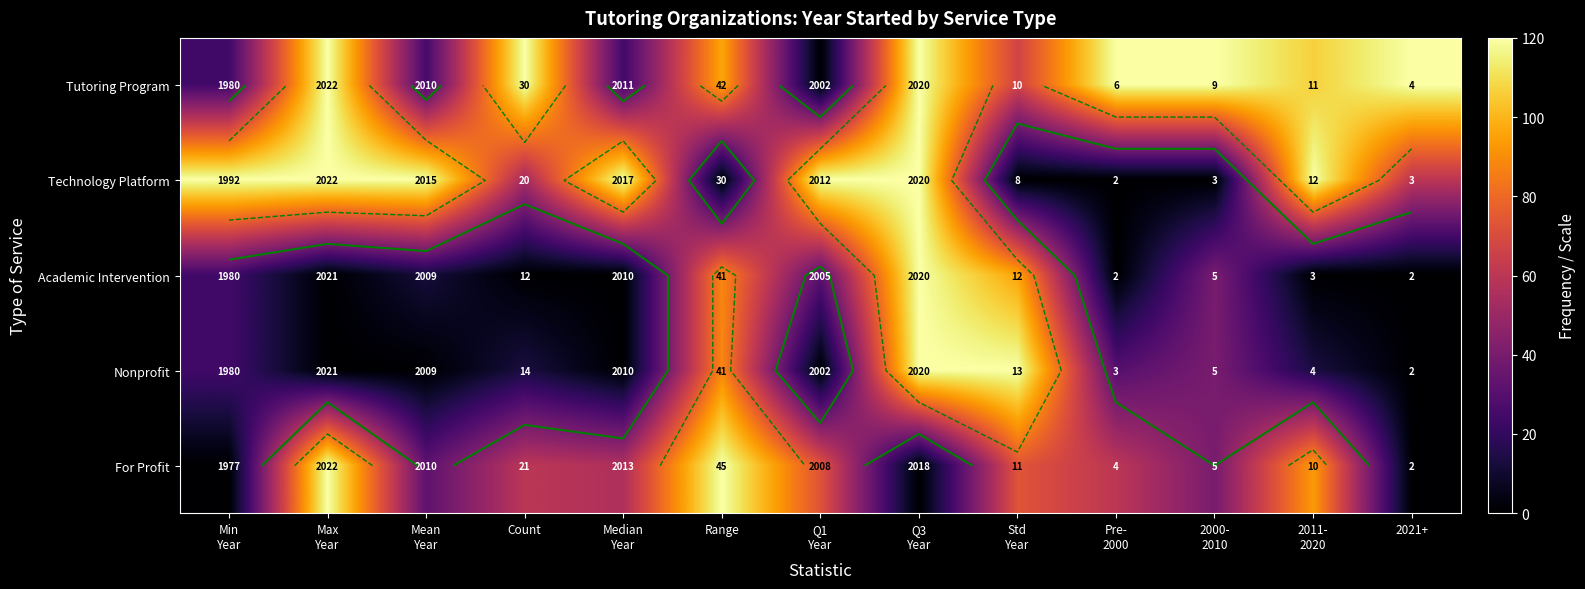

Between Mean
Year and 2011-
2020, which is larger?

2011-
2020